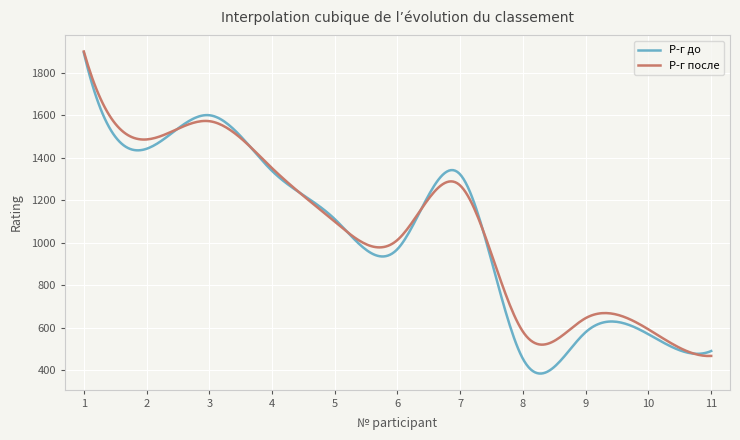

What is the minimum value for Р-г до?

385.1